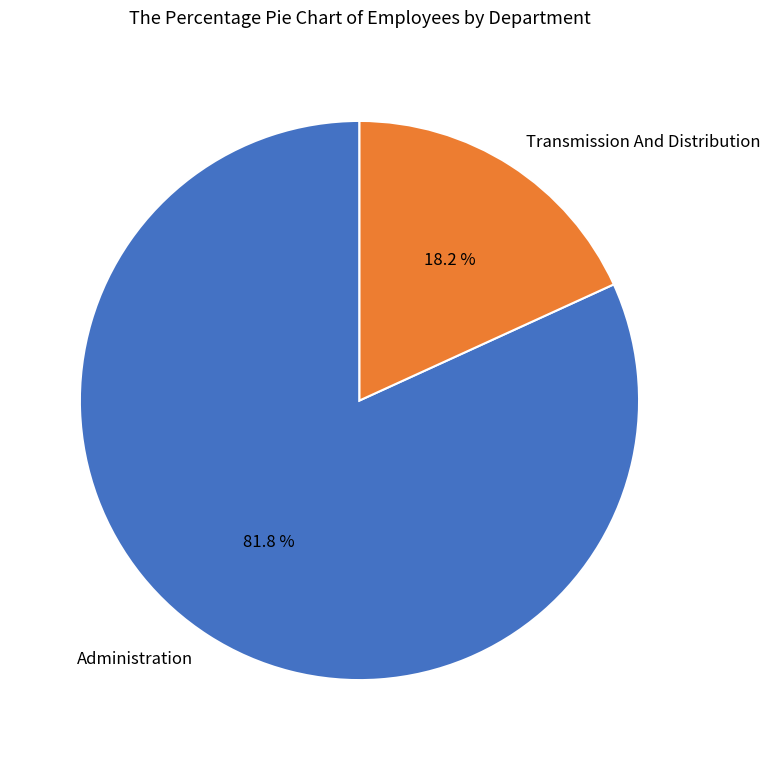

What is the ratio of the value at Transmission And Distribution to the value at Administration?

0.2